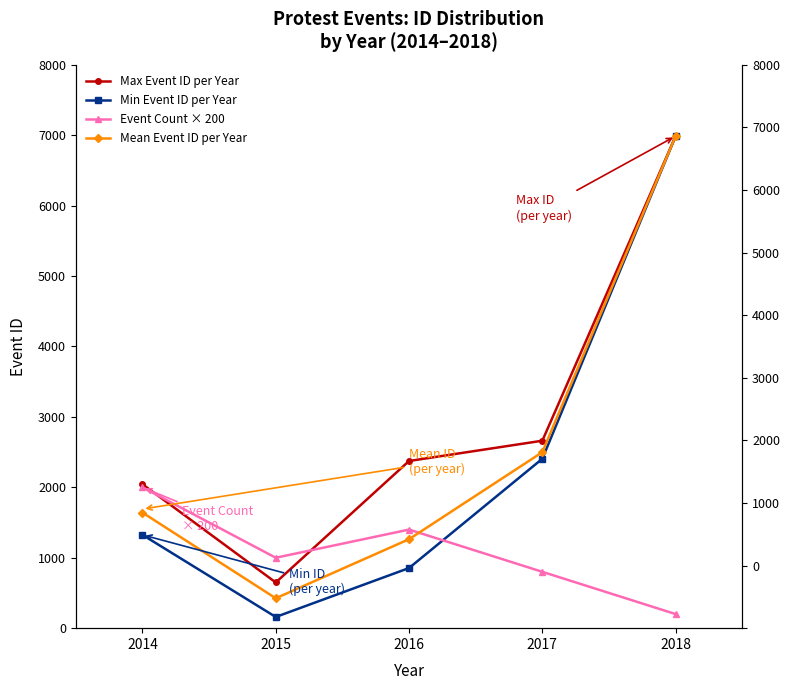

What value does the Mean Event ID per Year series have at 2014?

1641.2